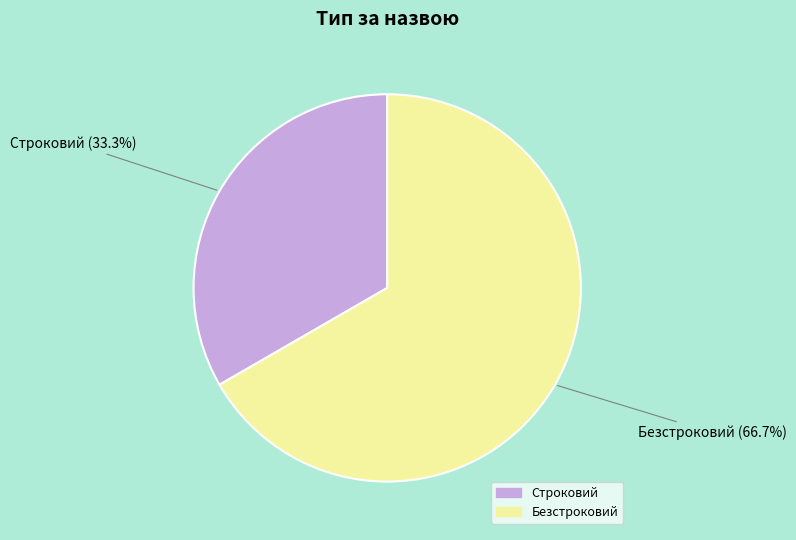

Between Безстроковий (66.7%) and Строковий (33.3%), which is larger?

Безстроковий (66.7%)